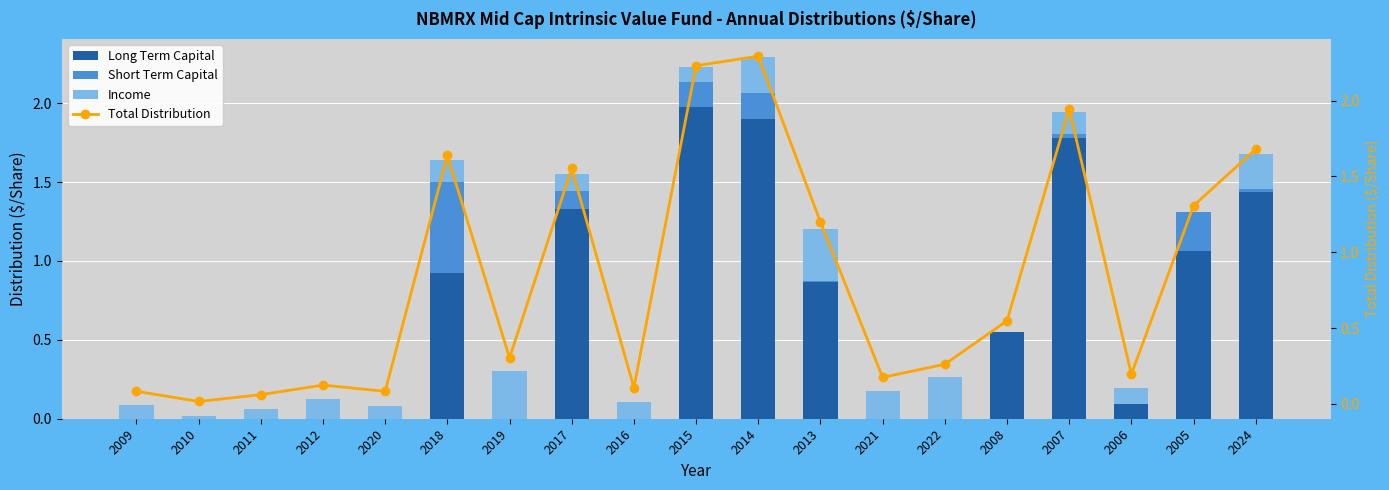

Rank the categories by Long Term Capital value from highest to lowest.

2015, 2014, 2007, 2024, 2017, 2005, 2018, 2013, 2008, 2006, 2009, 2010, 2011, 2012, 2020, 2019, 2016, 2021, 2022